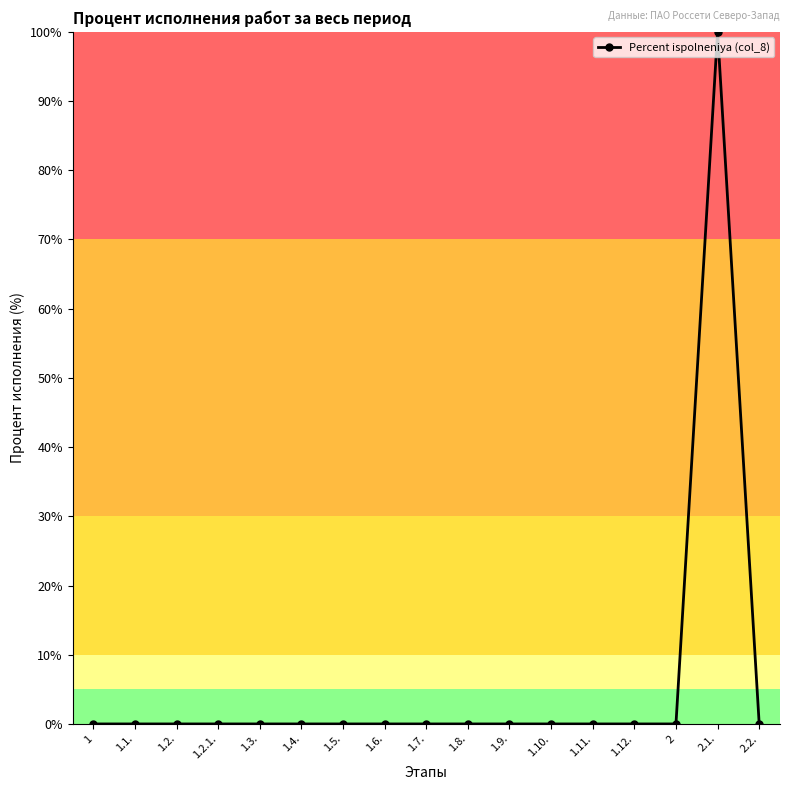

What is the greatest value displayed?

100